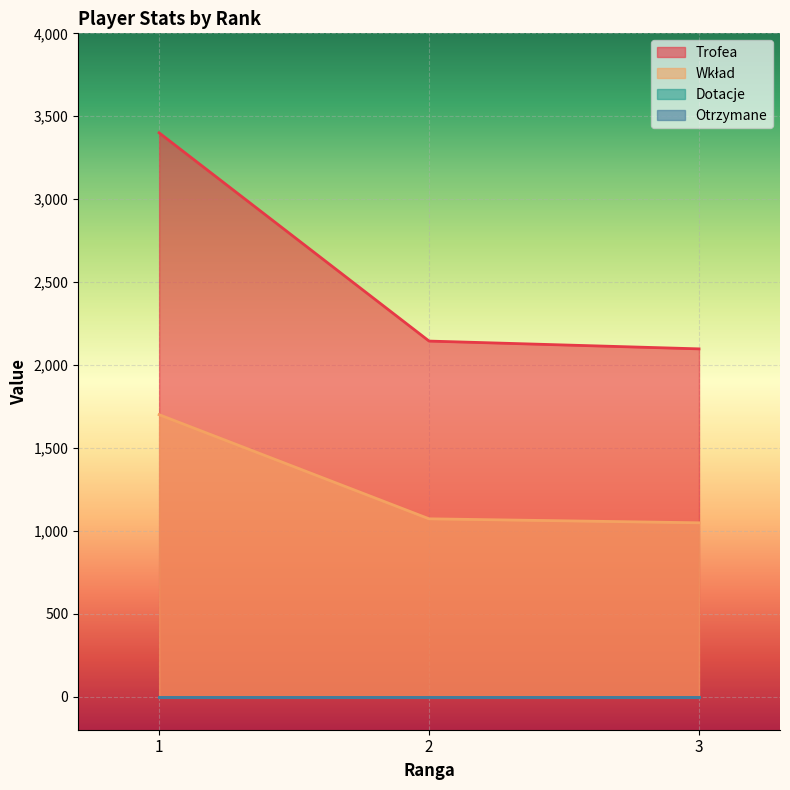

Which series changed the most between 2 and 3?

Trofea